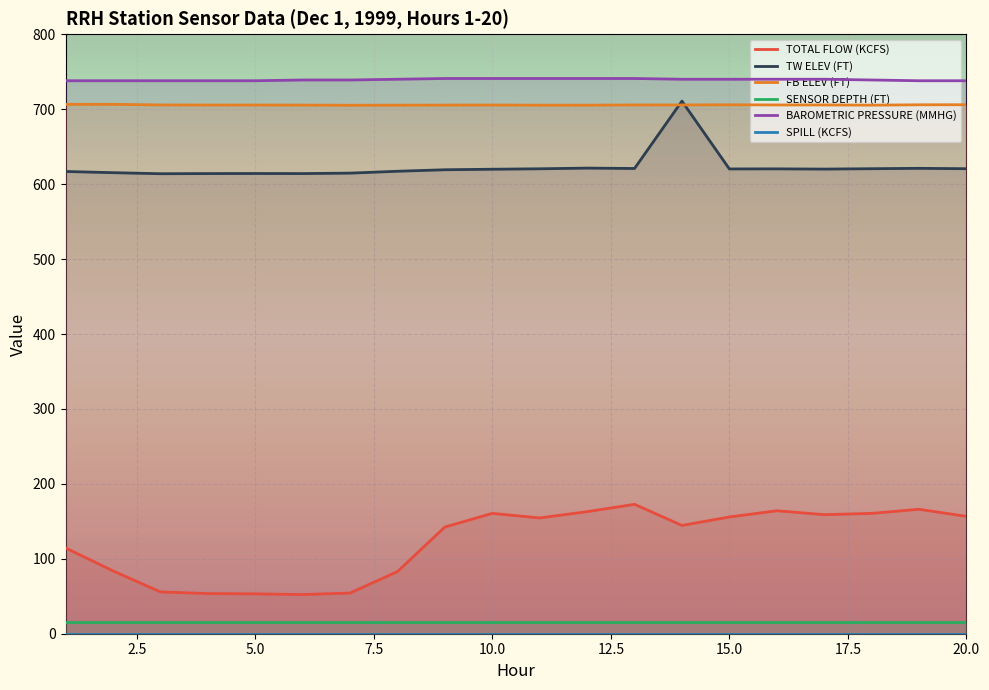

What is the approximate value of TOTAL FLOW (KCFS) at 5?

53.2